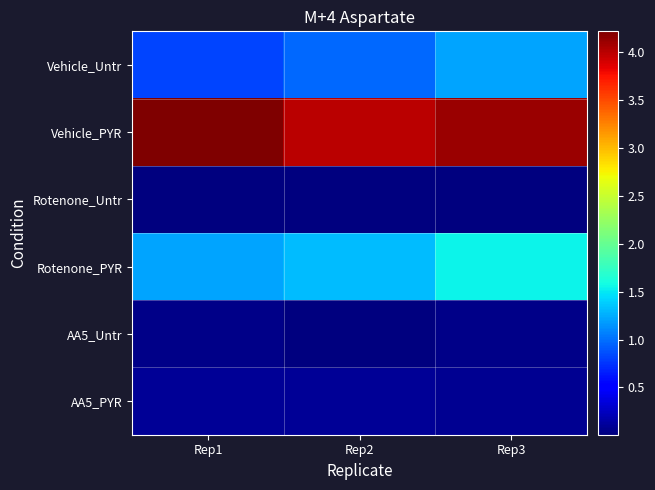

At which category does the chart reach its minimum across all series?

Rep1